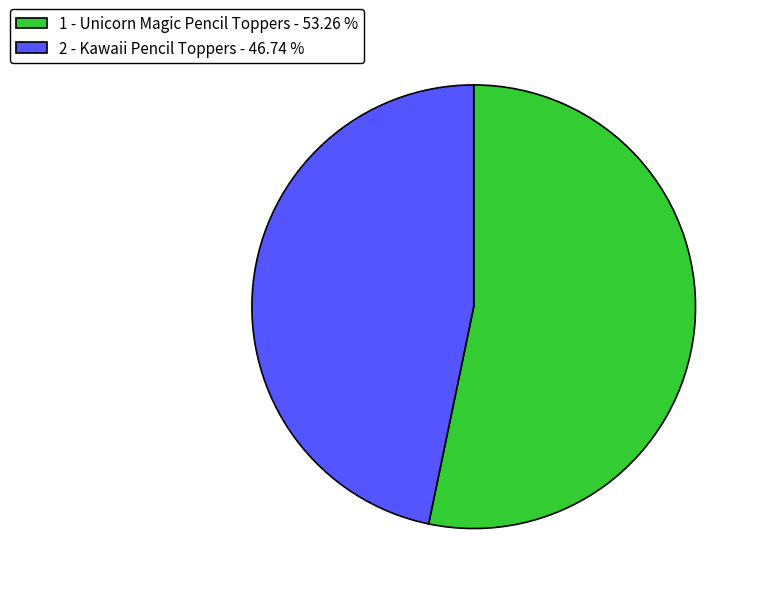

Is the sum of 1 - Unicorn Magic Pencil Toppers - 53.26 % and 2 - Kawaii Pencil Toppers - 46.74 % greater than half?

Yes